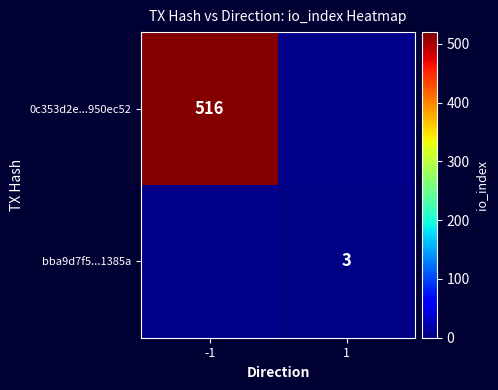

What is the greatest value displayed?

516.0